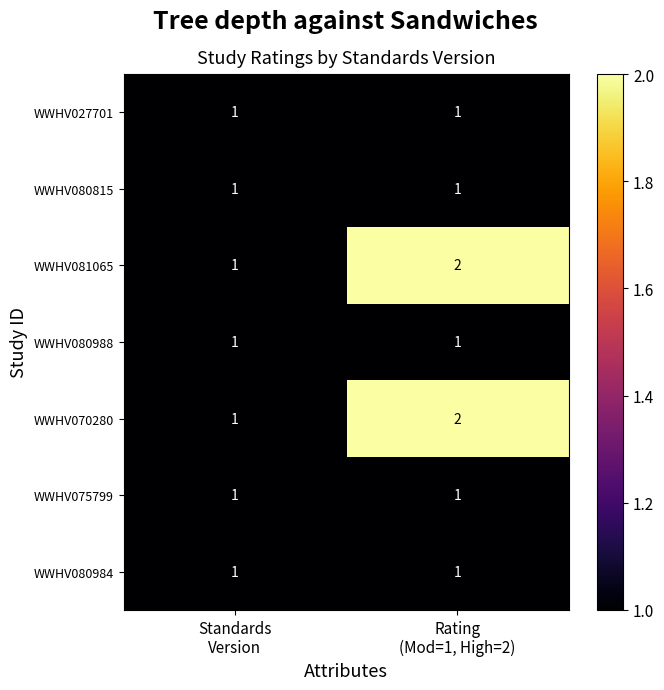

What is the sum of all WWHV070280 values?

3